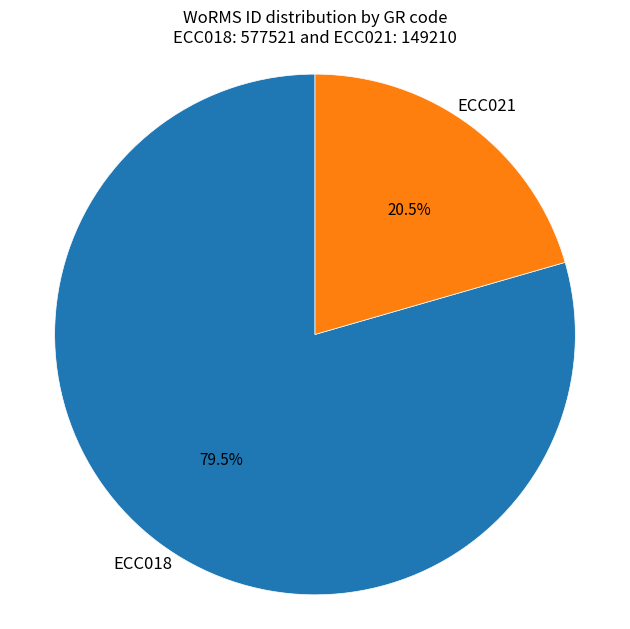

Is there a majority slice in this chart?

Yes